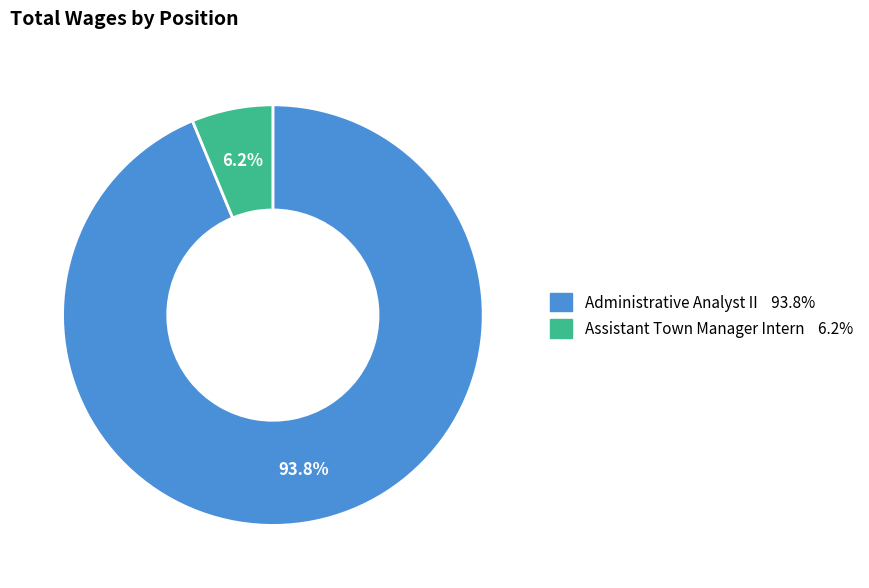

Is it true that Assistant Town Manager Intern is 6% of the pie?

True